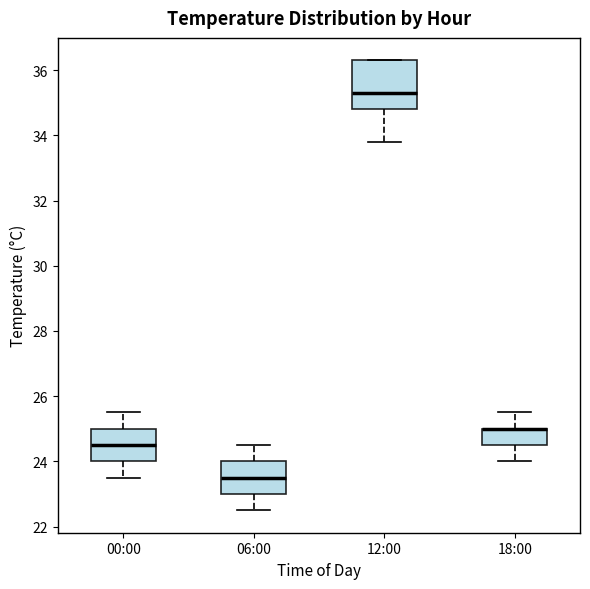

Where does the median line of the box for 12:00 sit on the y-axis? The values are not printed on the chart, so give them approximately, as read against the axis.

35.4